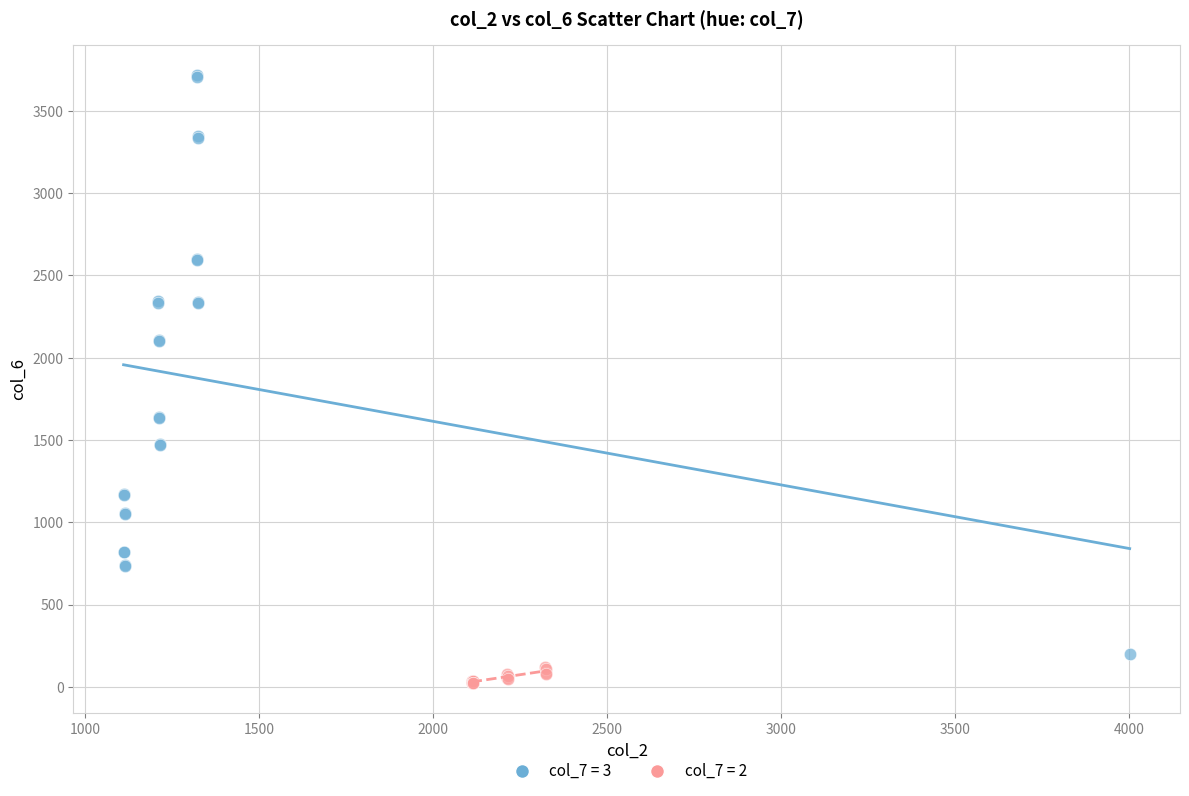

Which series has the widest spread of Y values?

col_7 = 3